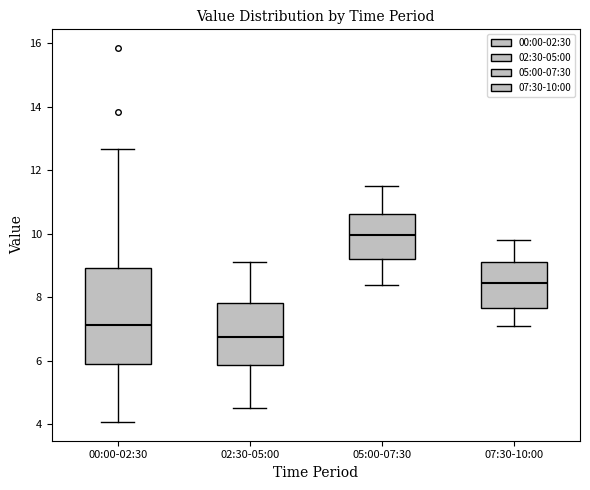

Comparing the boxes themselves (not the whiskers), which one is the tallest?

00:00-02:30